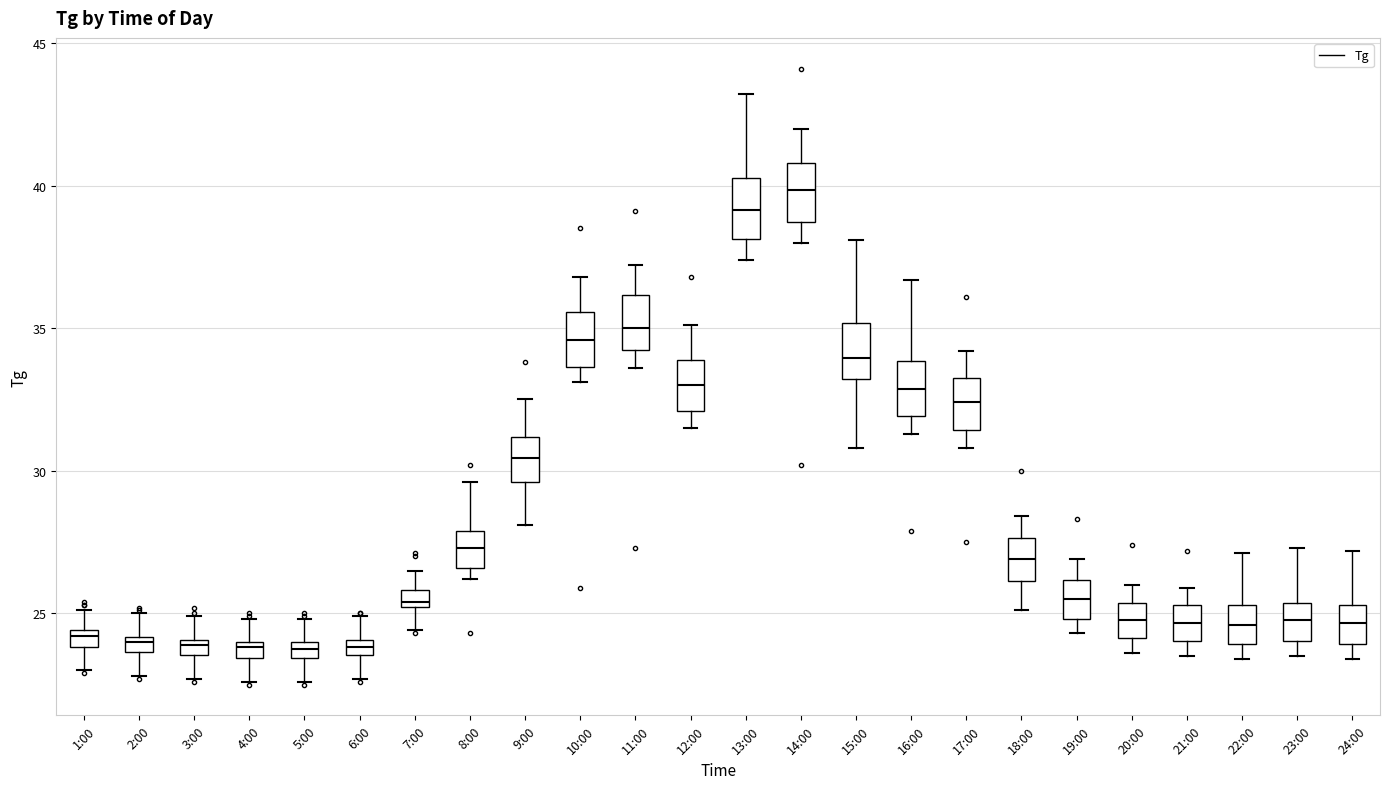

Which box has the highest median line?

14:00